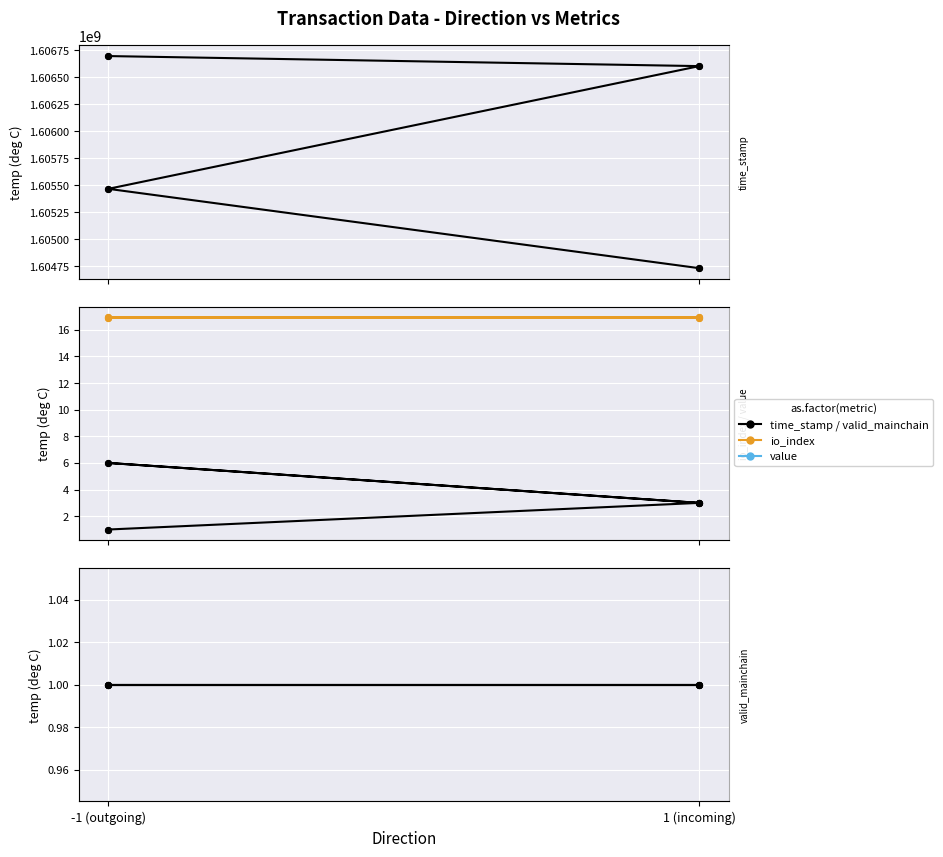

Which series has the largest total across all categories?

time_stamp